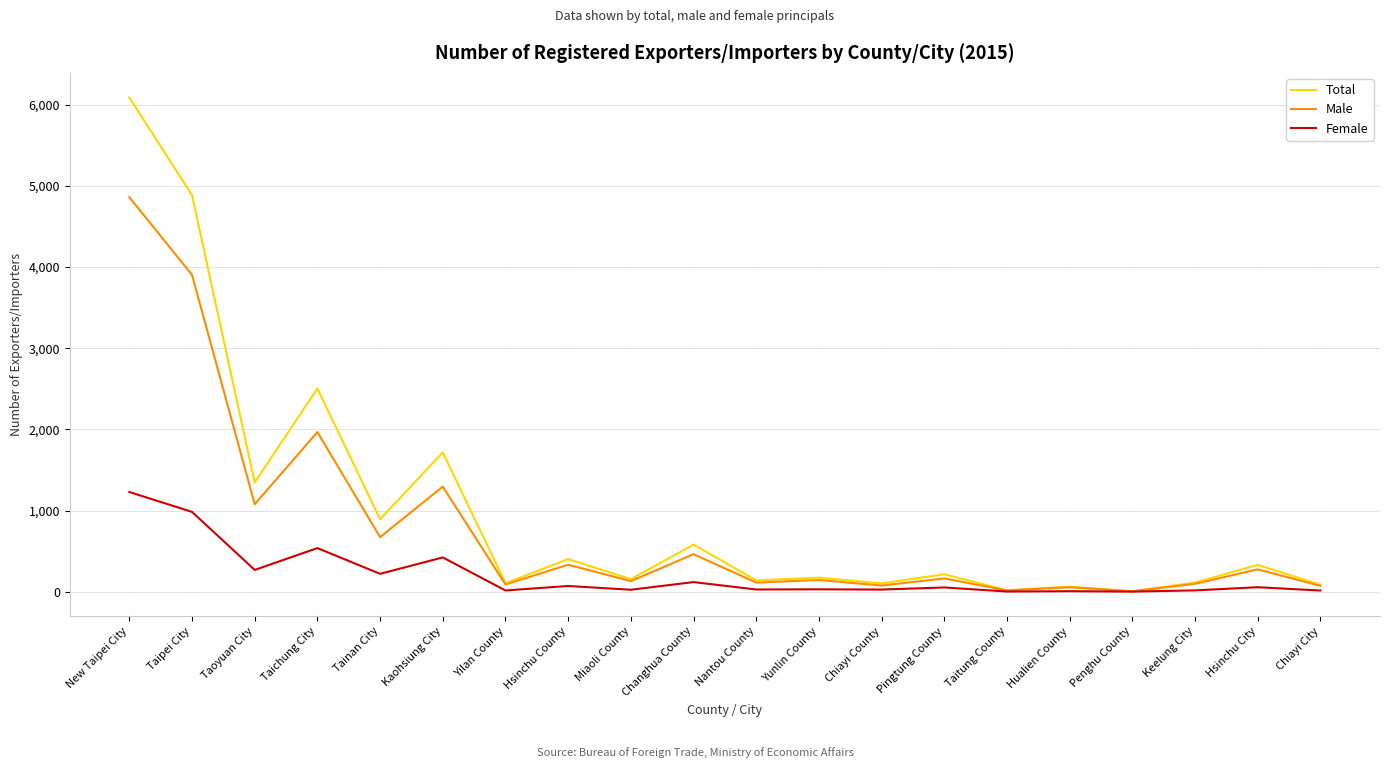

What is the sum of all Female values?

4113